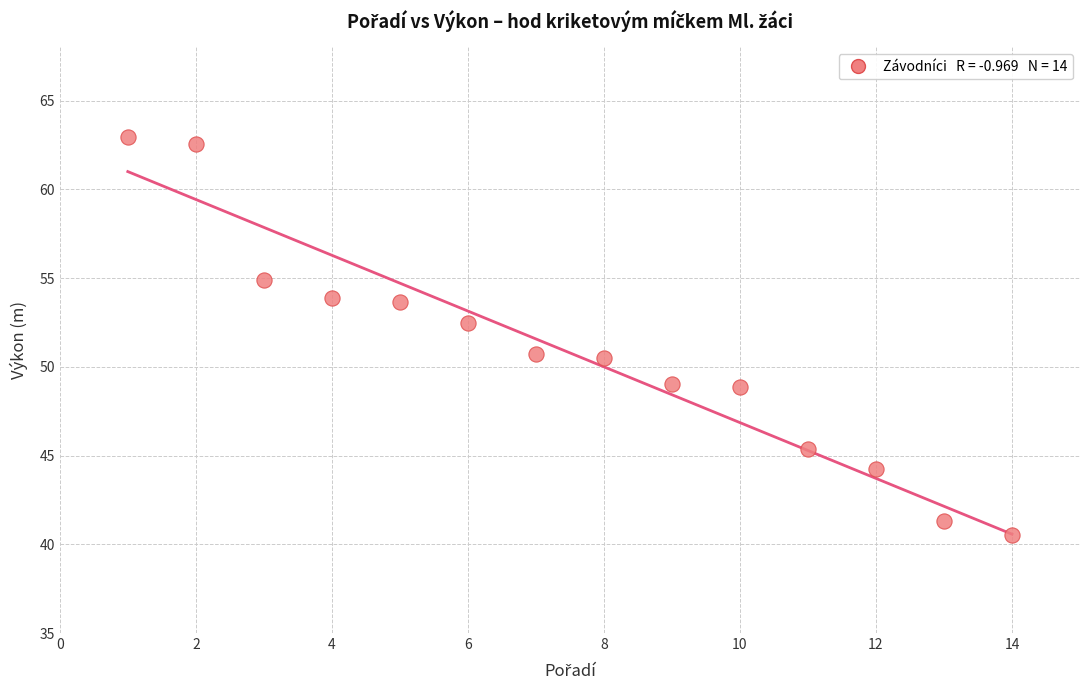

What is the range of X values (max minus min)?

13.0